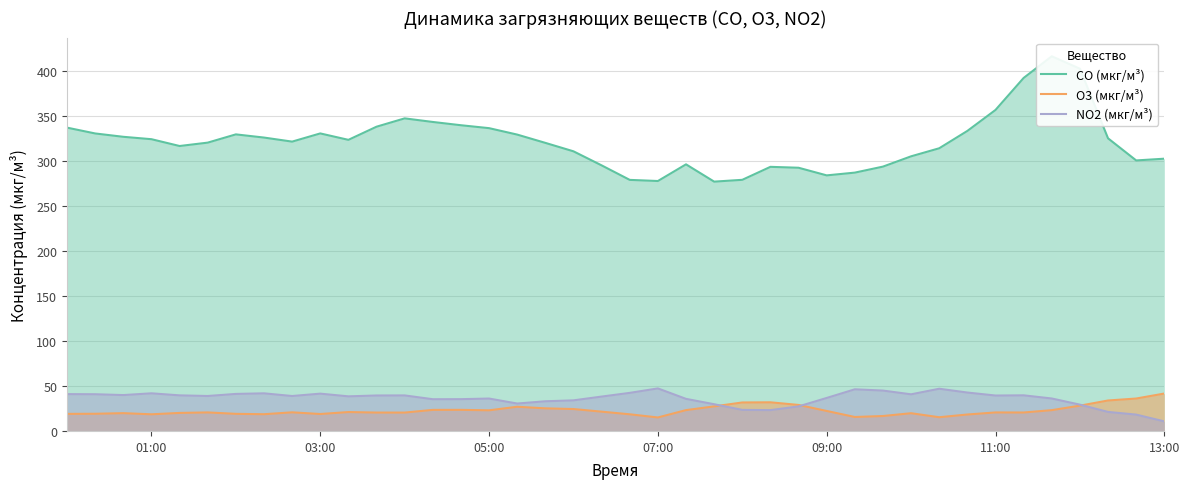

What are all the series names shown in the legend?

CO (мкг/м³), O3 (мкг/м³), NO2 (мкг/м³)